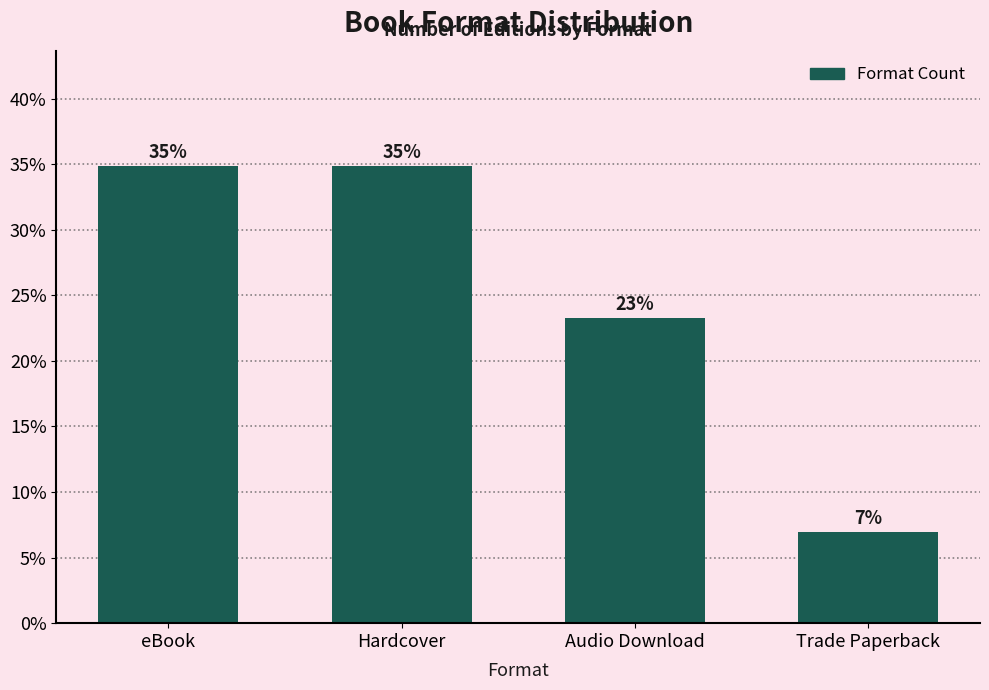

What position from the left is Hardcover?

2